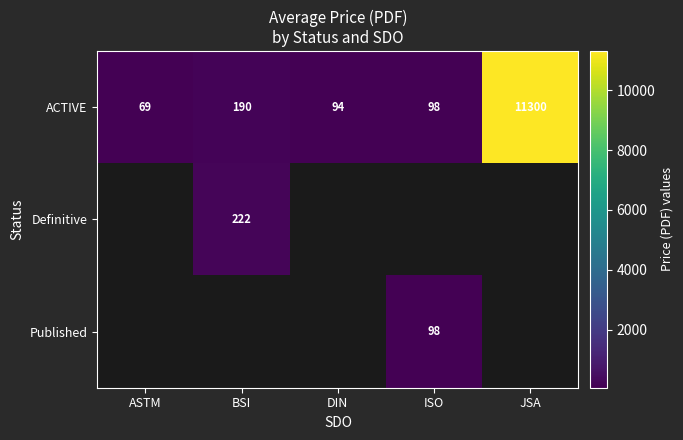

The value of ACTIVE at ISO is 57. True or false?

False